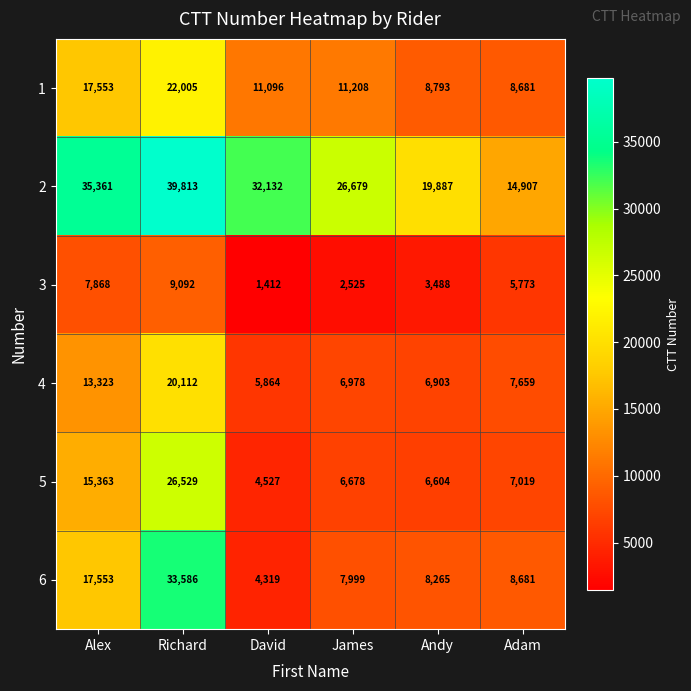

What is the difference between the second highest and second lowest values in the 4 series?

6420